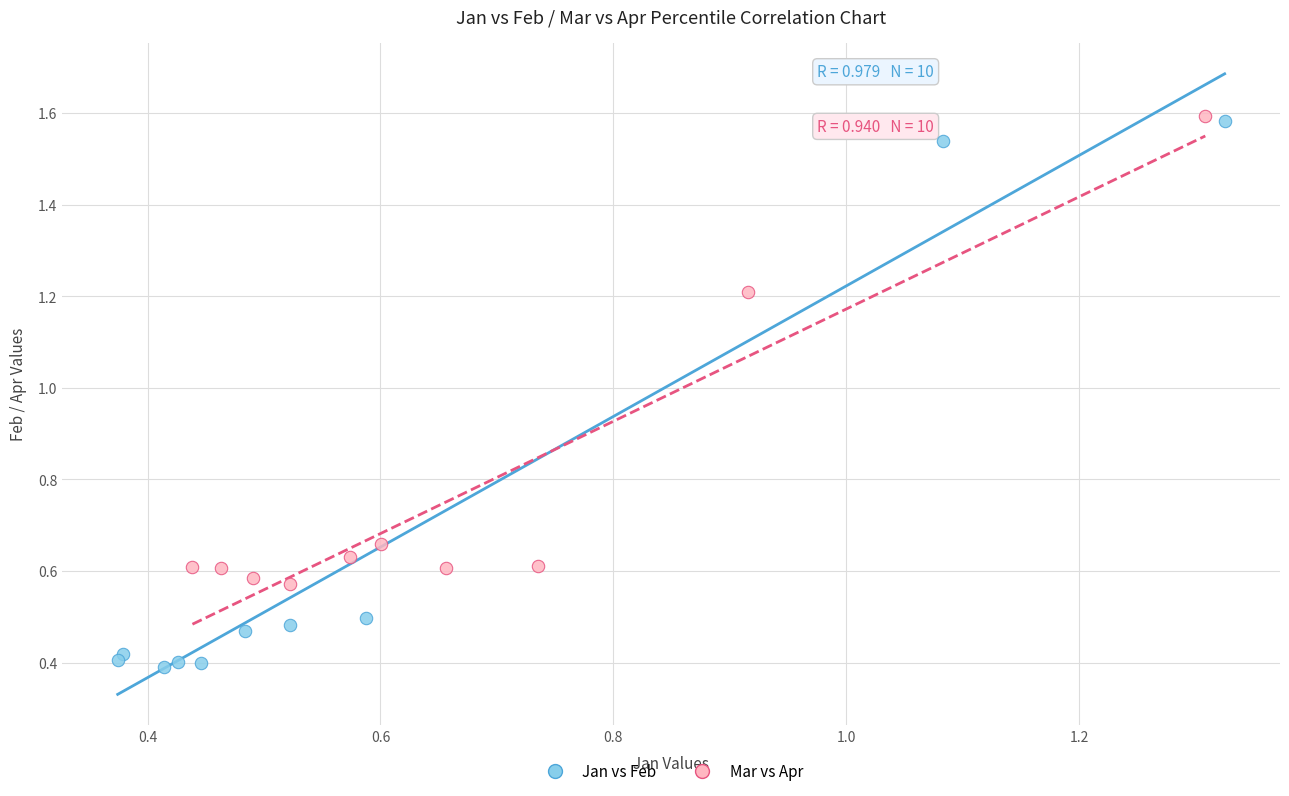

Which series contains the lowest Y value?

Jan vs Feb